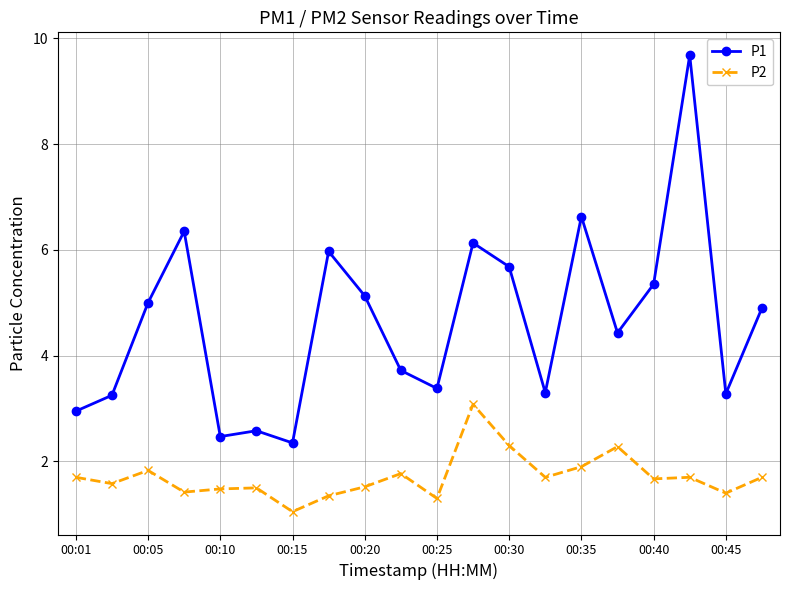

Rank the series by their maximum value, from lowest to highest.

P2, P1